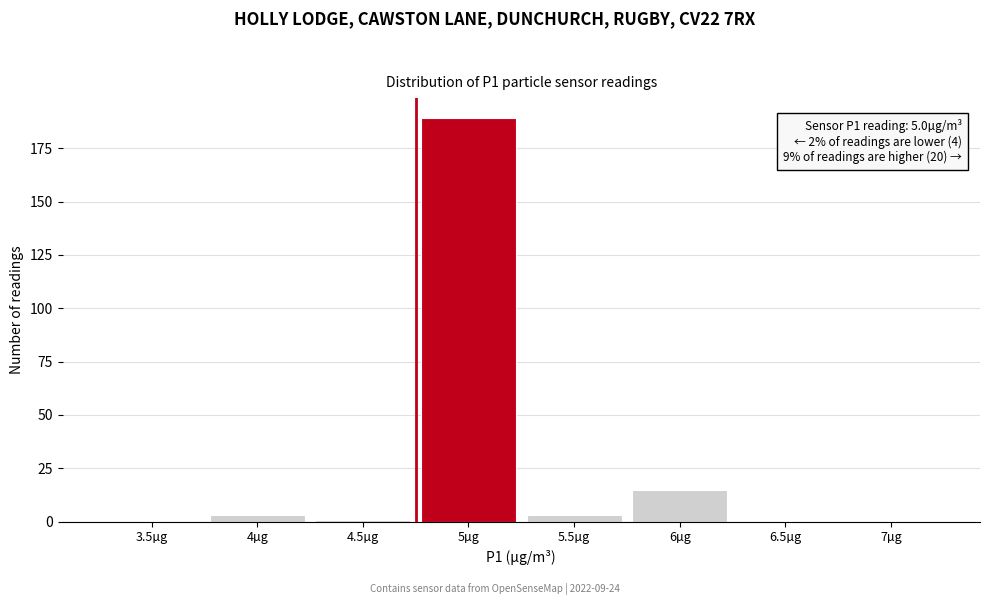

Reading right to left, extract all data points from this chart.

7µg=0	6.5µg=0	6µg=15	5.5µg=3	5µg=189	4.5µg=1	4µg=3	3.5µg=0